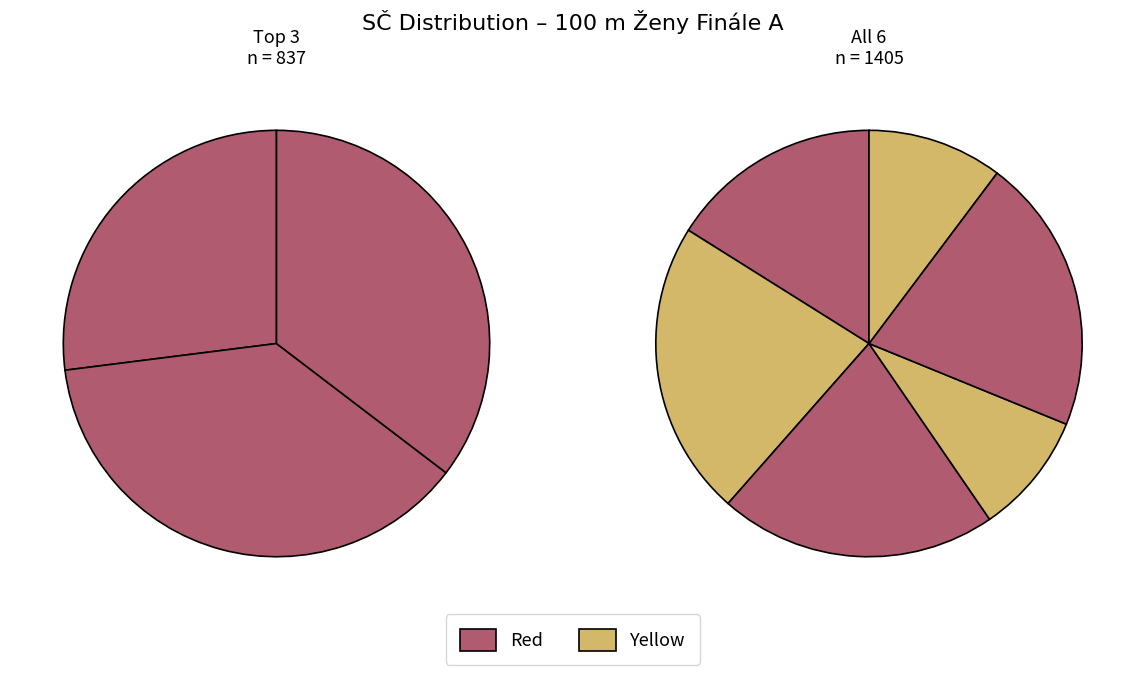

Do Králová Eliška and Dzurová Valerie together represent more than half of the pie?

No